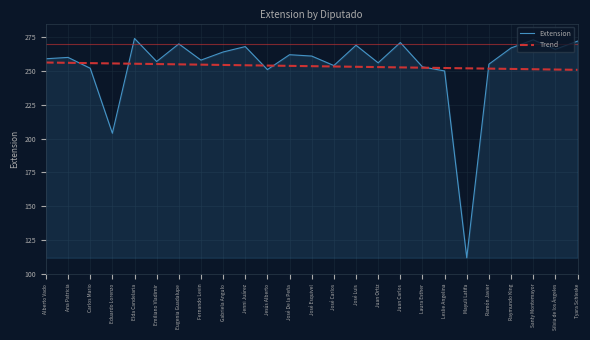

The value of Extension at Leslie Angelina is 117.6. True or false?

False